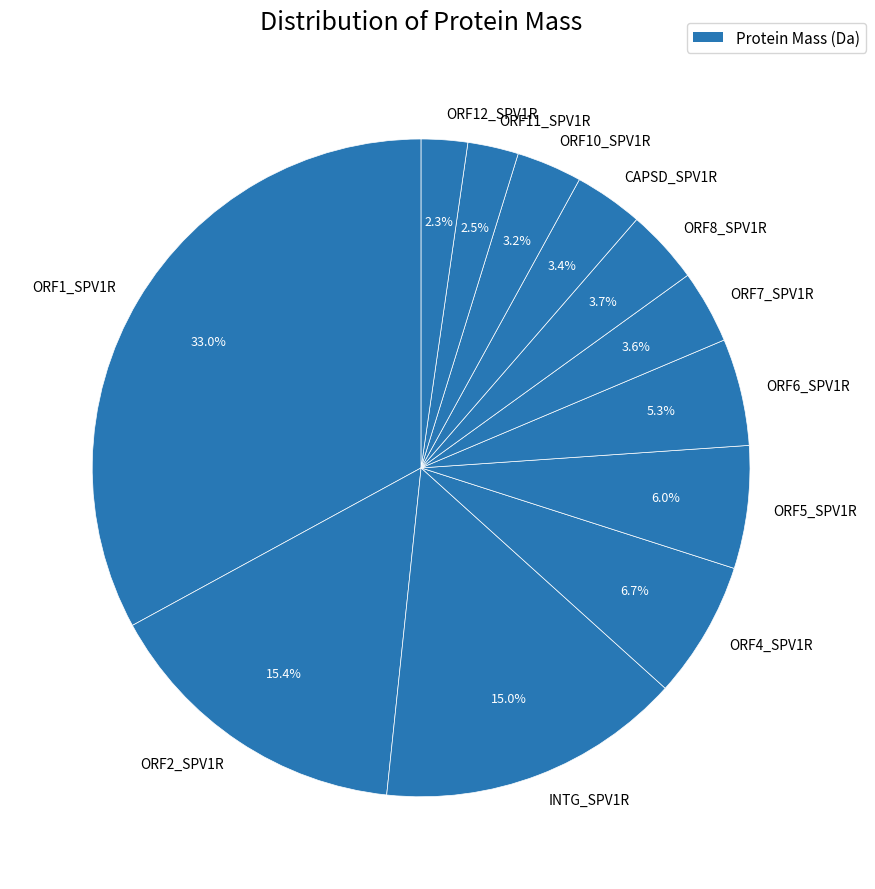

Is the sum of ORF8_SPV1R and CAPSD_SPV1R greater than half?

No